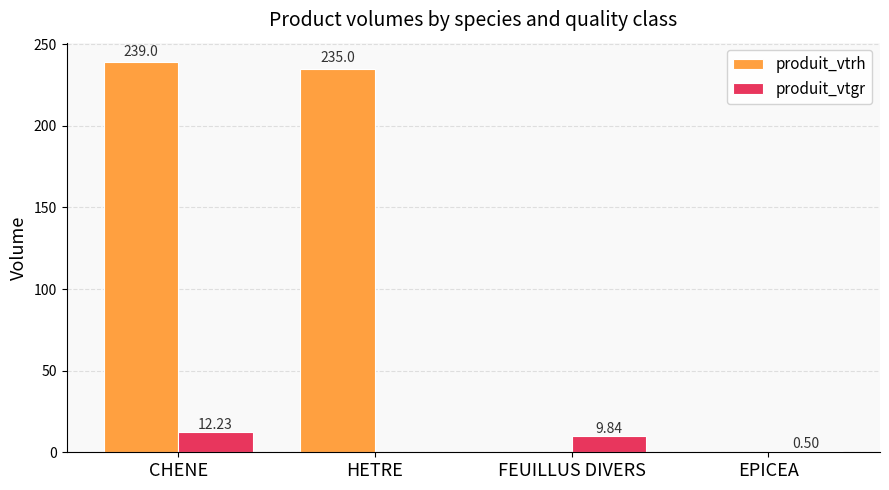

What is the maximum value shown in the chart?

239.0